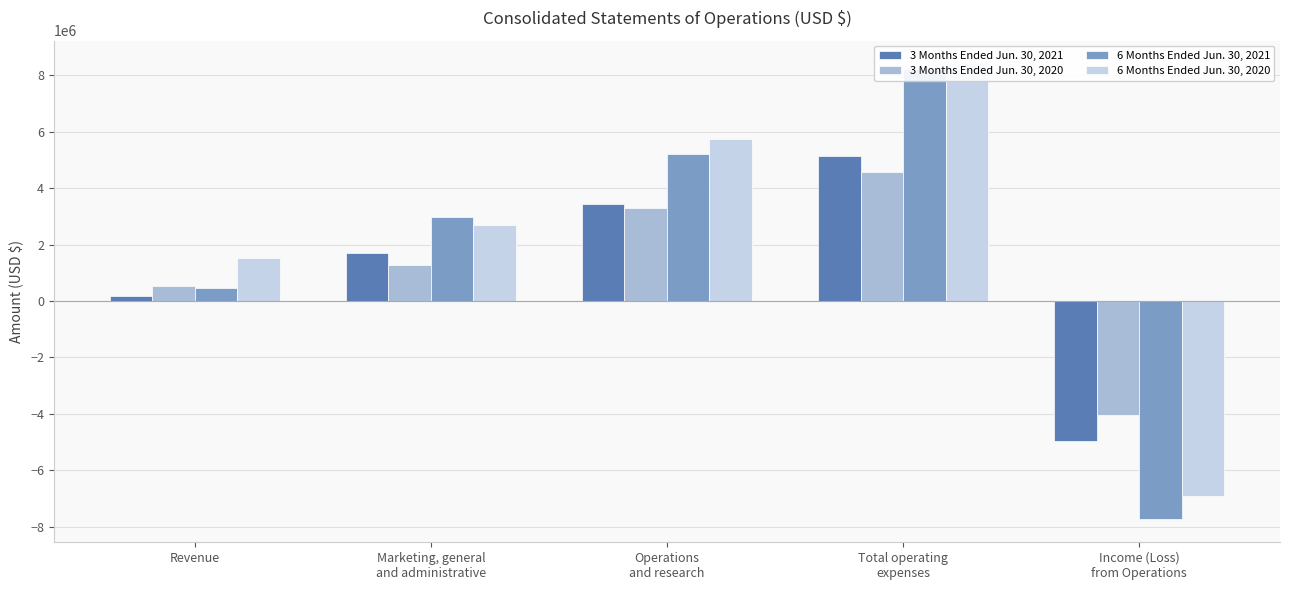

Which category has the lowest value across all series?

Income (Loss)
from Operations